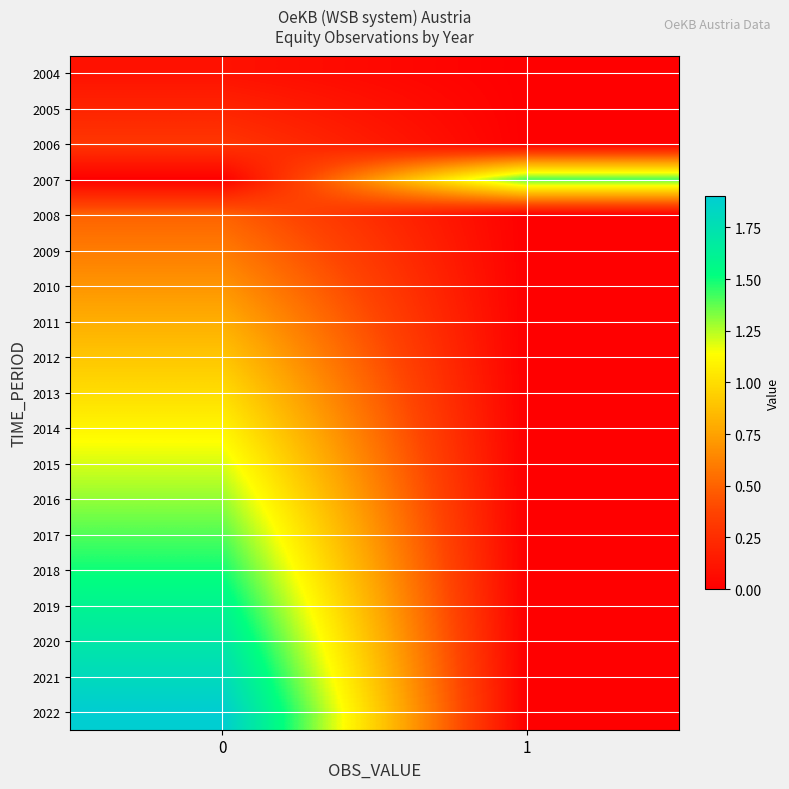

What is the difference between the highest and lowest values at 0?

1.9